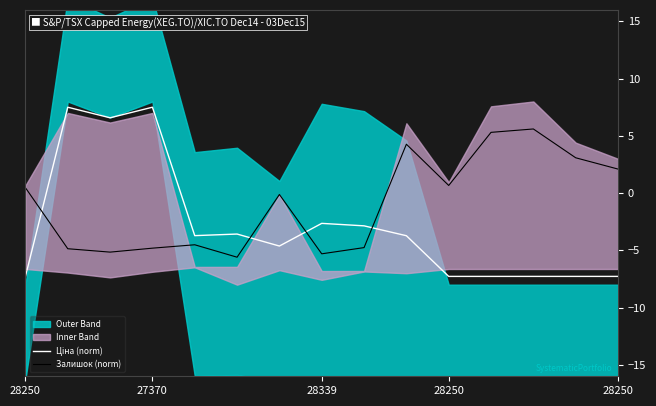

At which category is the sum across all series the highest?

27370